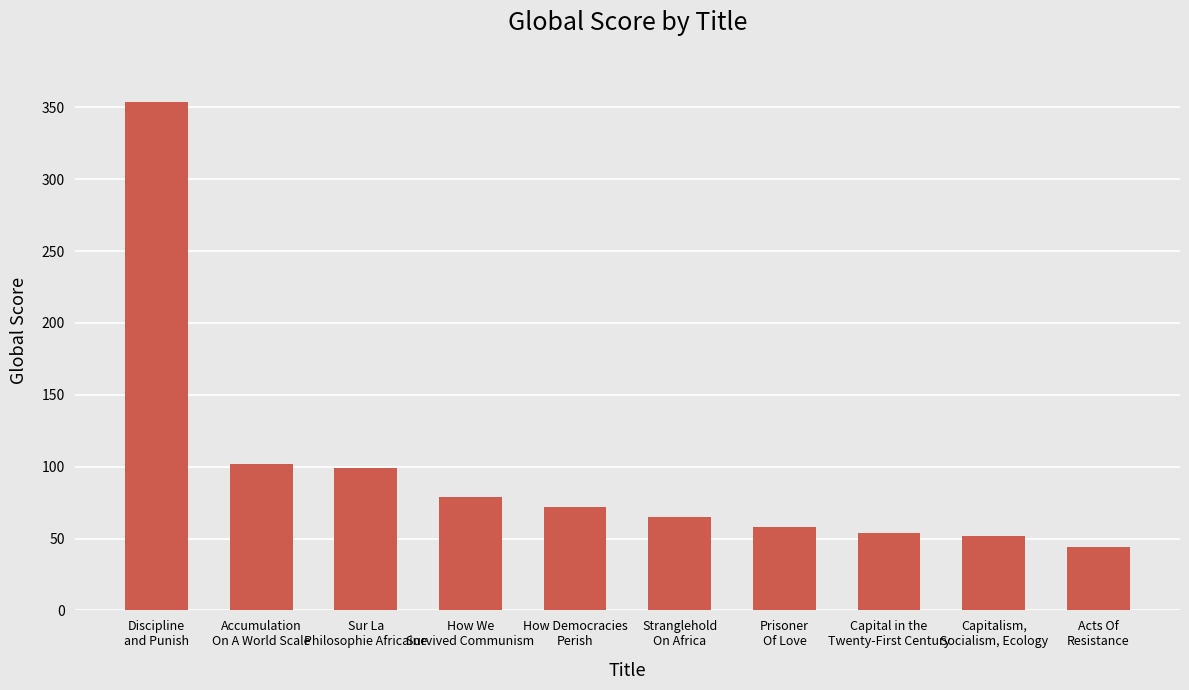

Reading left to right, extract all data points from this chart.

354	102	99	79	72	65	58	54	52	44